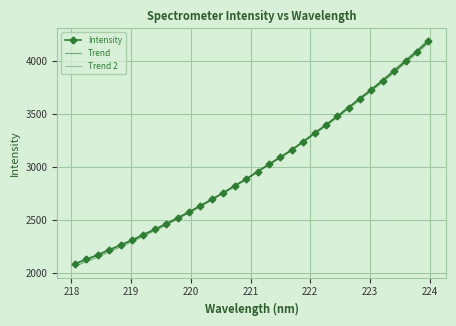

Reading left to right, transcribe all the data shown in this chart.

Intensity: 2088.0	2130.2	2172.6	2219.3	2265.7	2311.5	2363.2	2414.0	2465.8	2520.9	2577.2	2635.6	2697.1	2758.1	2822.9	2887.0	2957.1	3025.8	3092.9	3161.2	3239.0	3317.2	3394.9	3476.2	3559.3	3644.6	3727.1	3813.2	3903.8	3995.2	4086.5	4184.2
Trend: 2065.9	2109.3	2153.0	2200.9	2248.6	2295.7	2348.5	2400.6	2453.7	2510.0	2567.6	2627.1	2689.9	2752.1	2818.1	2883.4	2954.8	3024.8	3093.1	3162.6	3241.6	3321.0	3399.9	3482.4	3566.7	3653.2	3736.9	3824.2	3916.0	4008.6	4101.1	4200.0
Trend 2: 2093.8	2135.3	2177.0	2222.9	2268.6	2313.7	2364.6	2414.6	2465.7	2520.1	2575.6	2633.2	2694.0	2754.2	2818.2	2881.5	2950.8	3018.8	3085.1	3152.6	3229.6	3307.0	3384.0	3464.4	3546.7	3631.2	3712.9	3798.1	3887.9	3978.5	4068.9	4165.8